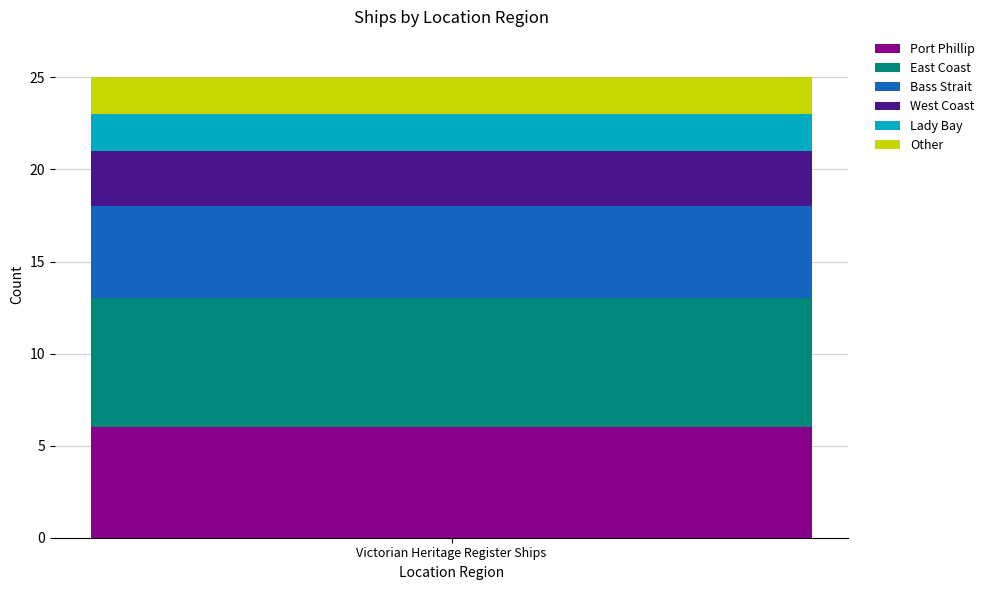

Does the chart contain stacked bars?

Yes